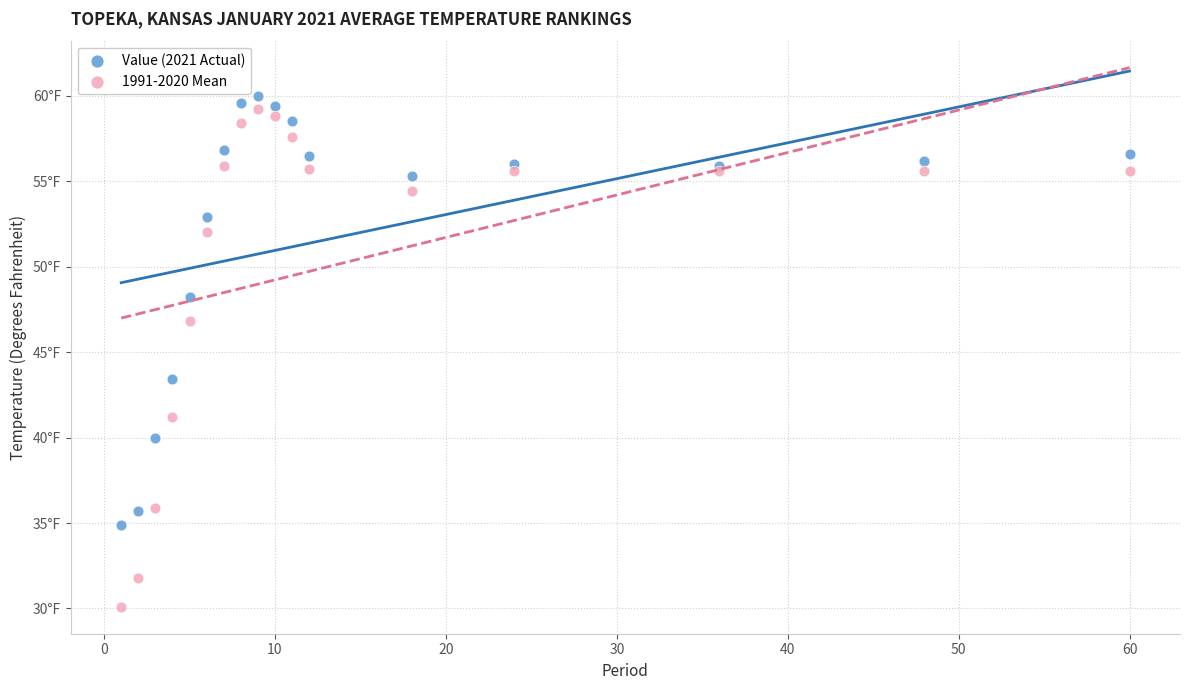

What are all the series names shown in the legend?

Value (2021 Actual), 1991-2020 Mean